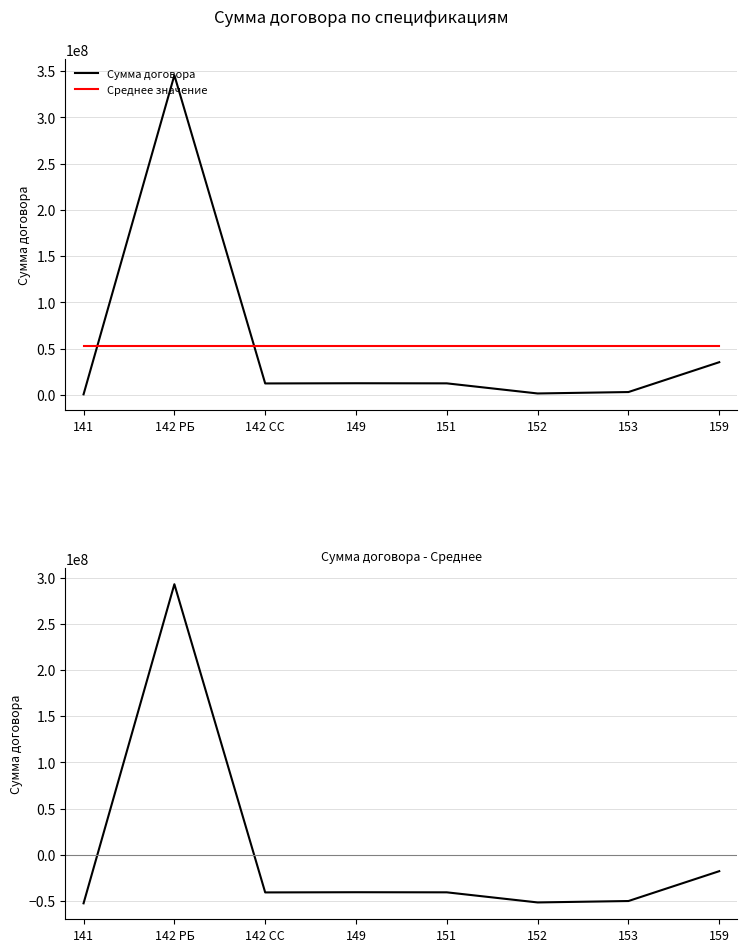

At 153, list the series in order from largest to smallest.

Среднее значение, Сумма договора, Сумма договора - Среднее